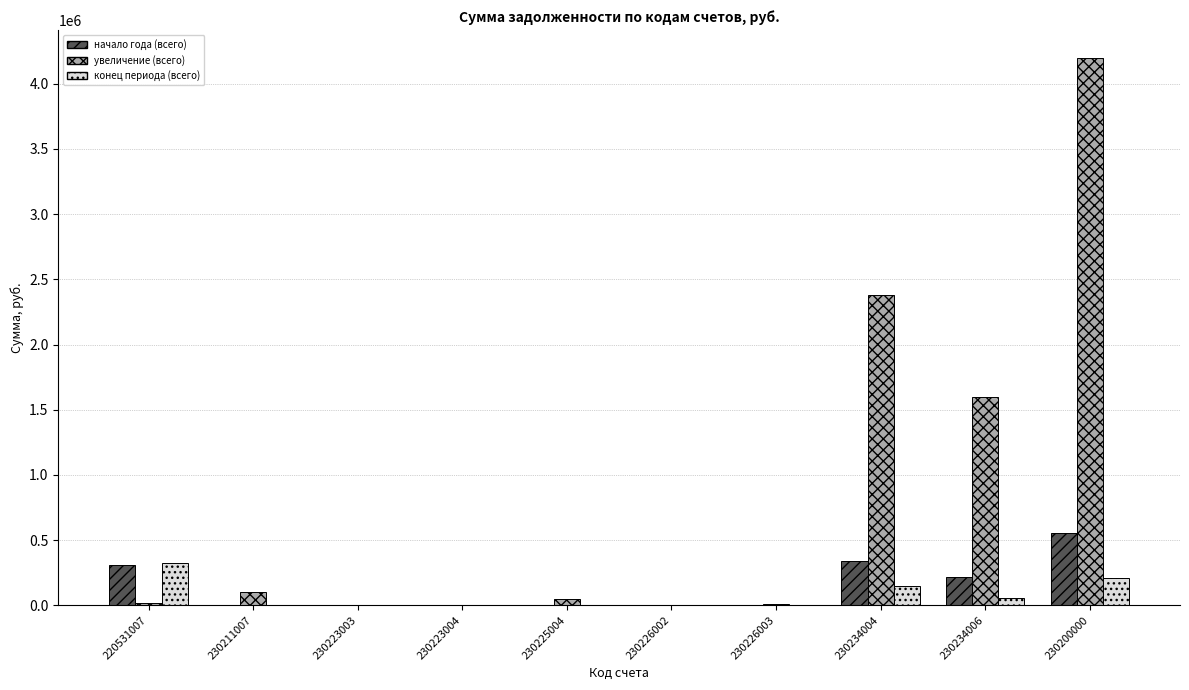

Which category has the highest value in the увеличение (всего) series?

230200000